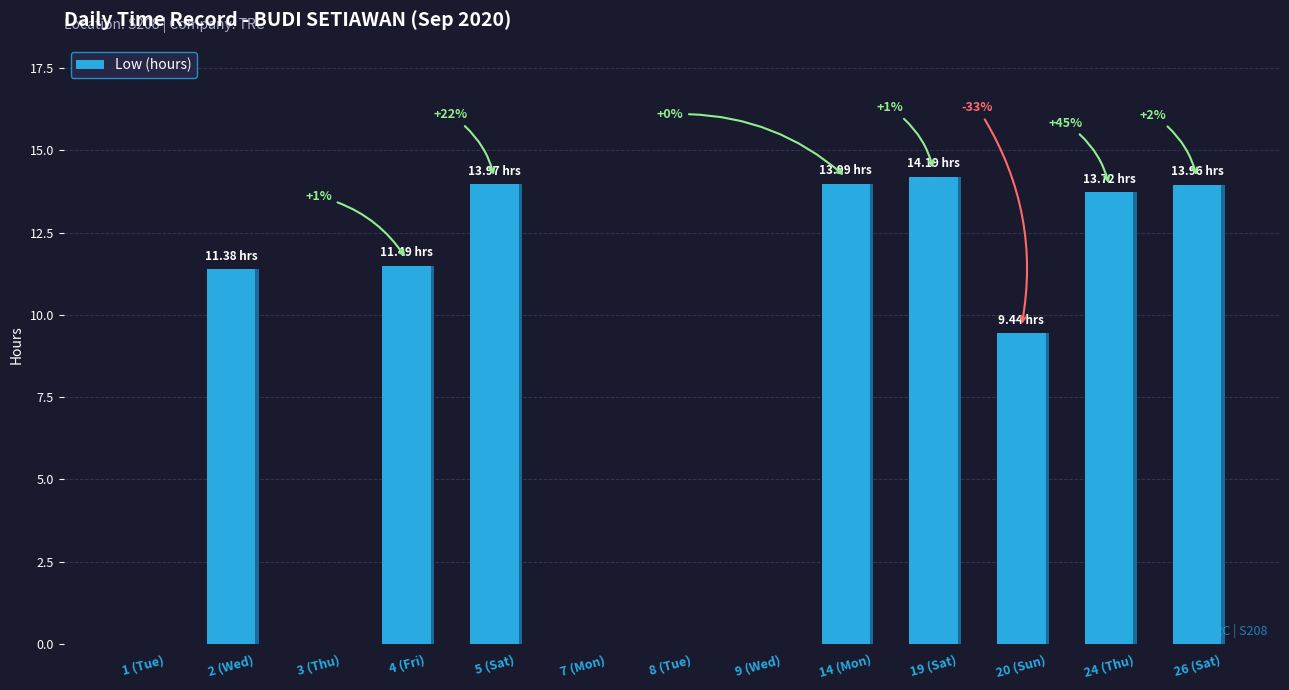

List the labels in order of value, smallest first.

1 (Tue), 3 (Thu), 7 (Mon), 8 (Tue), 9 (Wed), 20 (Sun), 2 (Wed), 4 (Fri), 24 (Thu), 26 (Sat), 5 (Sat), 14 (Mon), 19 (Sat)